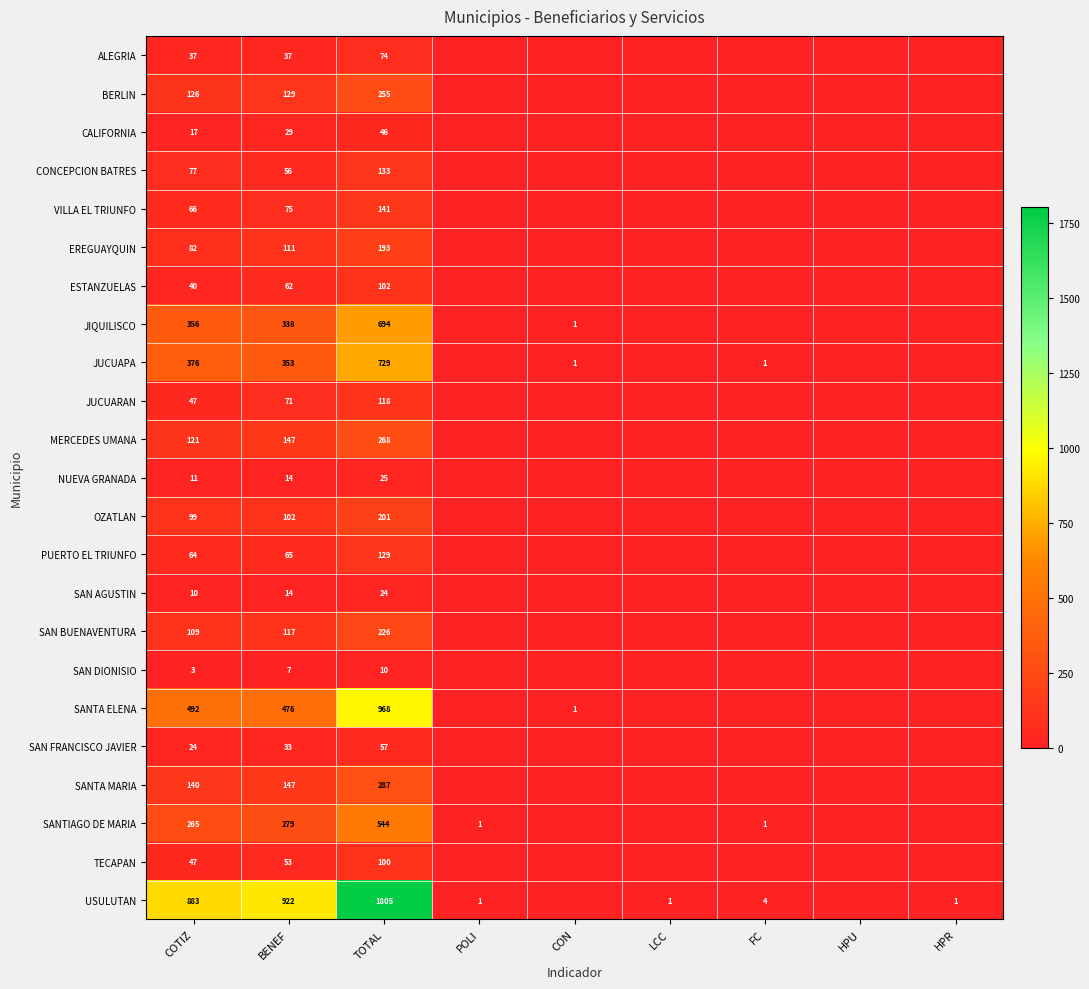

True or false: OZATLAN has a value of 201 at TOTAL.

True